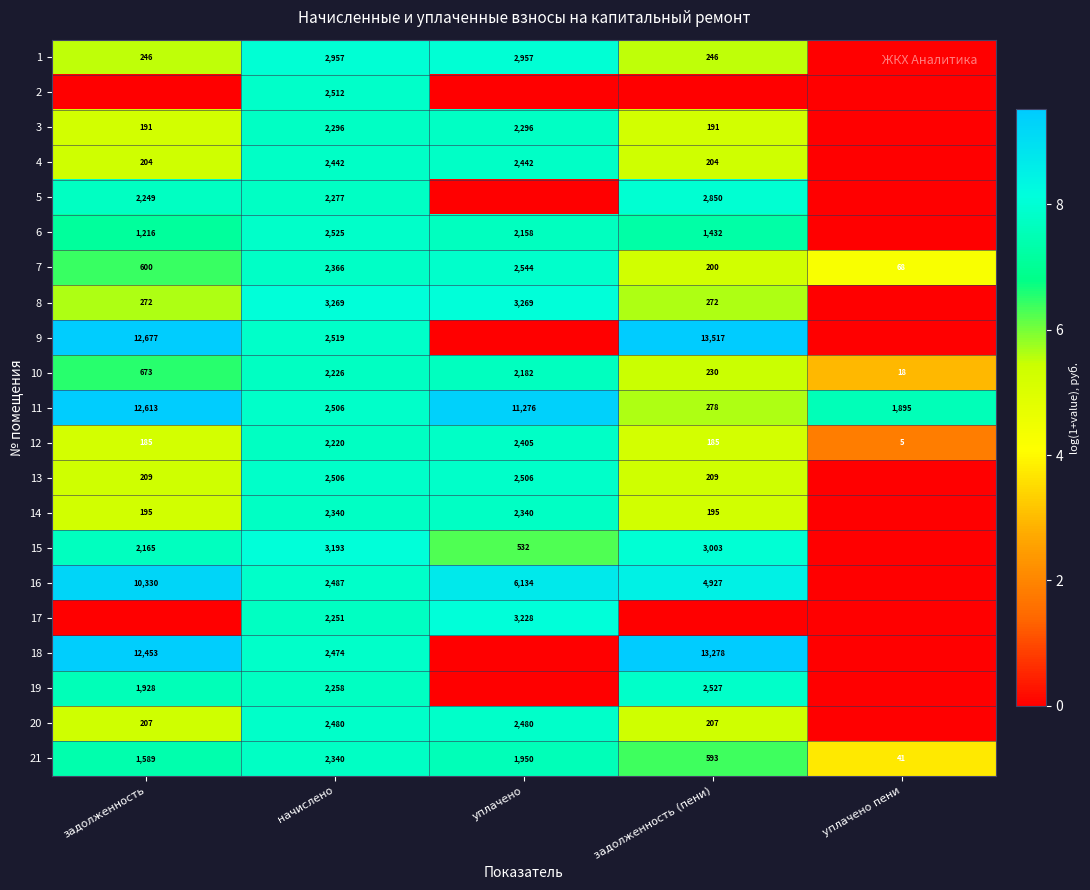

Rank the categories by 21 value from lowest to highest.

уплачено пени, задолженность (пени), задолженность, уплачено, начислено